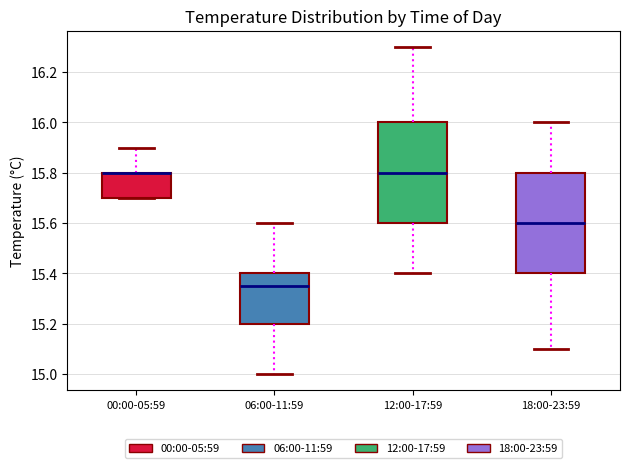

Where is the lower edge of the box for 06:00-11:59 on the y-axis? The values are not printed on the chart, so give them approximately, as read against the axis.

15.20